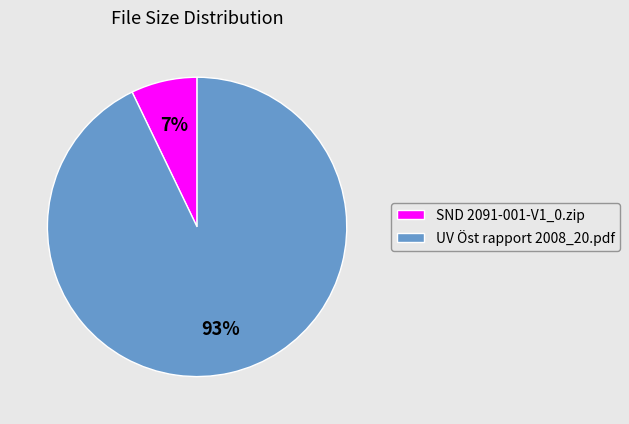

Rank the categories by value from lowest to highest.

SND 2091-001-V1_0.zip, UV Öst rapport 2008_20.pdf